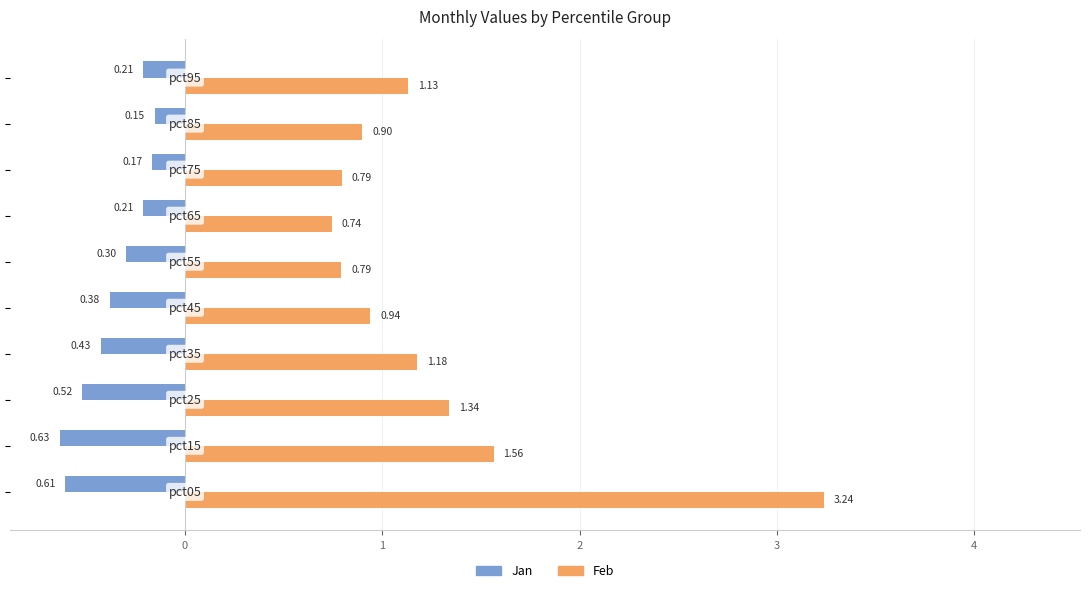

What is the difference between the maximum and minimum values in the Jan series?

0.5